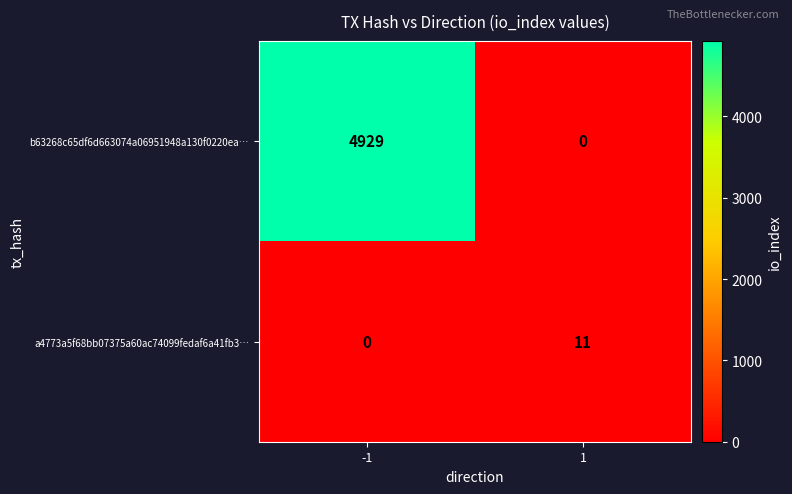

The value of b63268c65df6d663074a06951948a130f0220ea… at 1 is 2980. True or false?

False